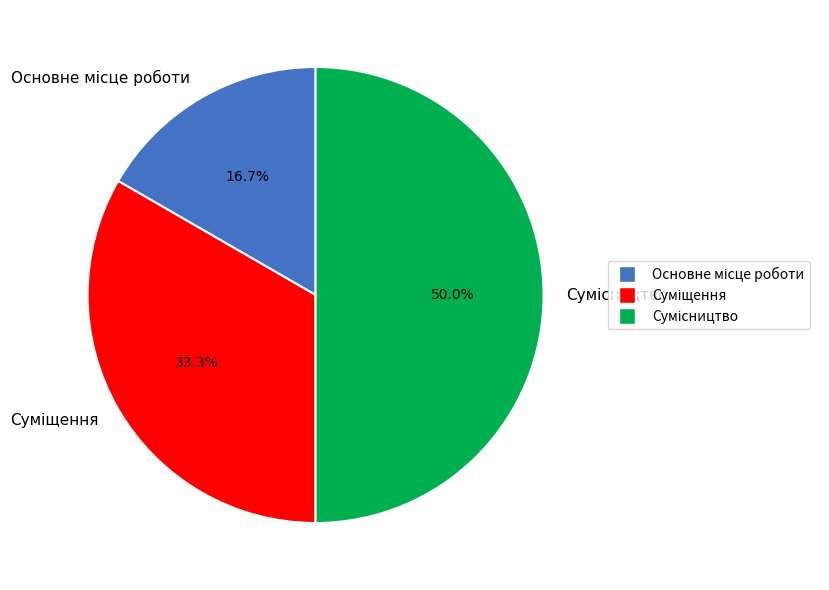

How many slices are in this pie chart?

3